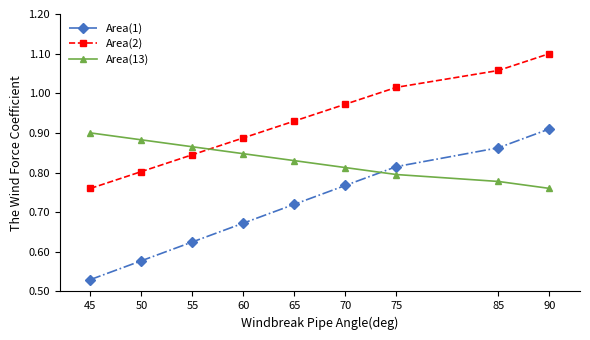

At which label does Area(2) reach its minimum?

45